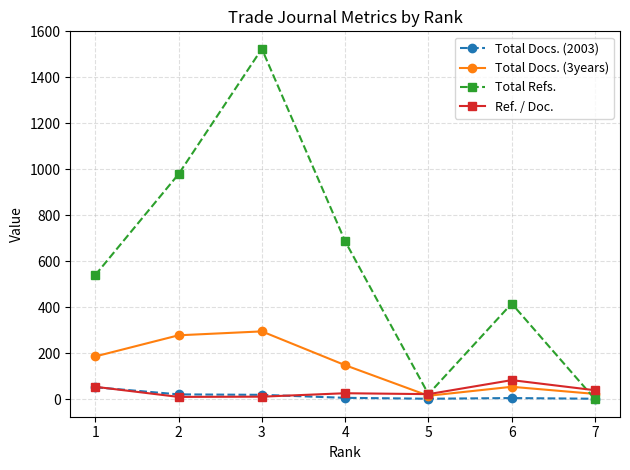

What is the total value across all series at 2?

1288